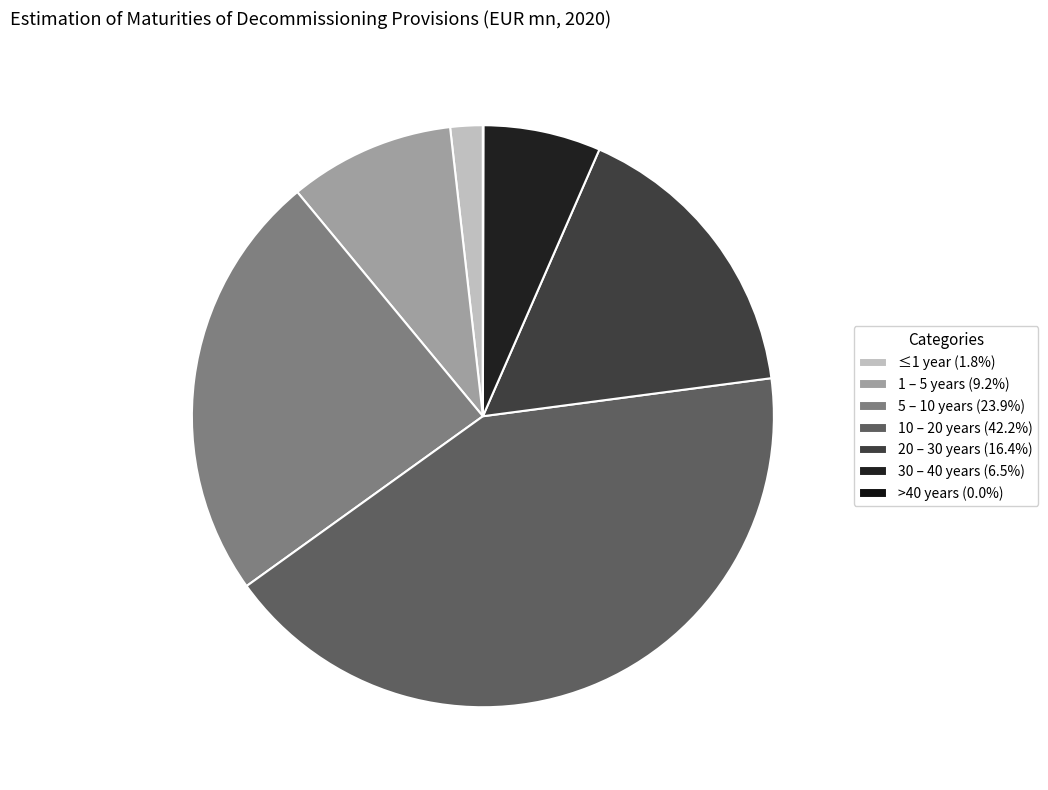

Rank the categories by value from highest to lowest.

10 – 20 years, 5 – 10 years, 20 – 30 years, 1 – 5 years, 30 – 40 years, ≤1 year, >40 years